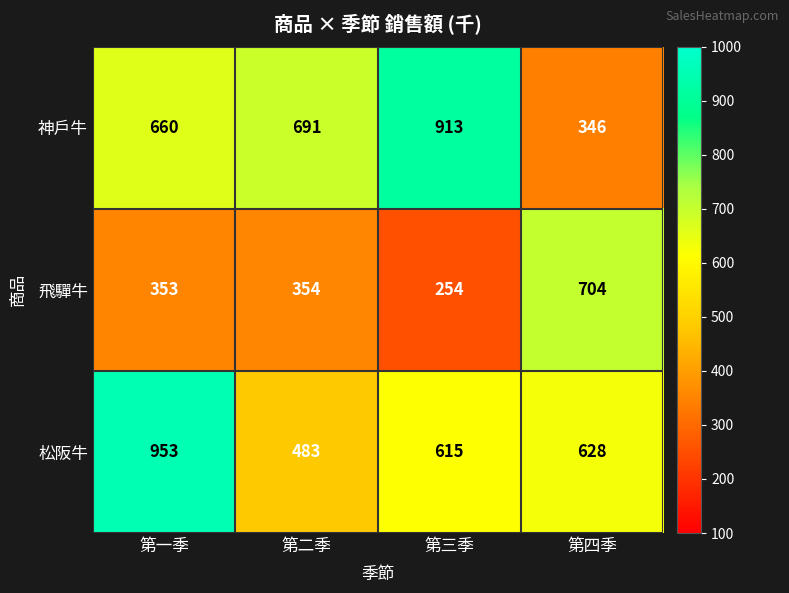

At which label is 松阪牛 closest to 718?

第四季